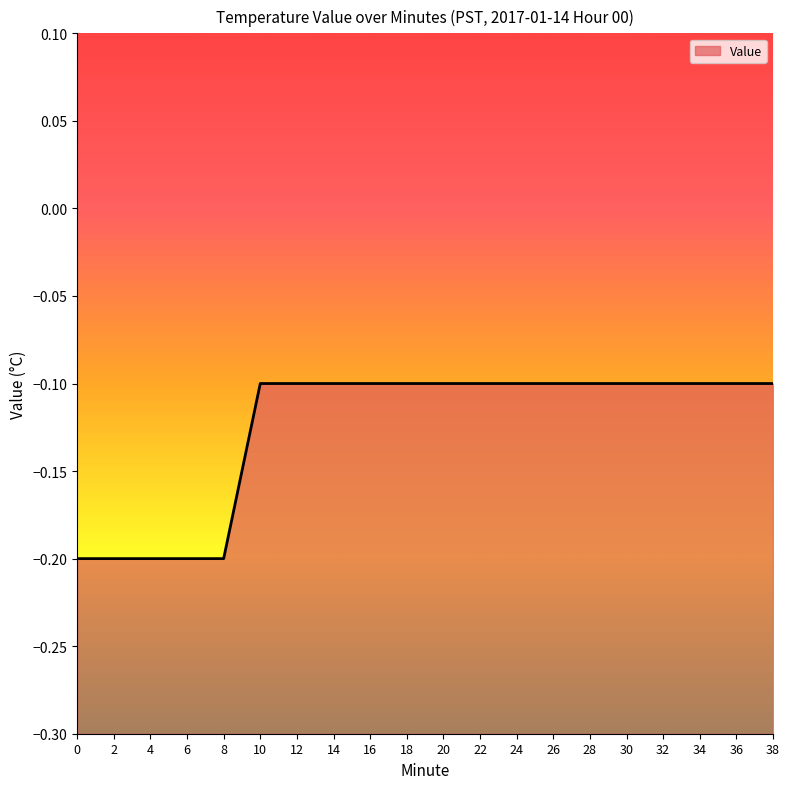

What is the average value?

-0.1